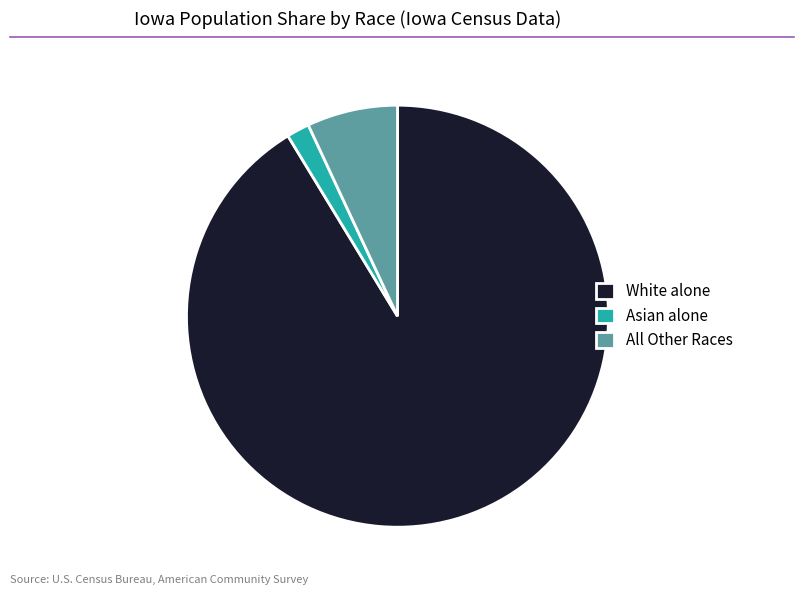

Do Asian alone and All Other Races together represent more than half of the pie?

No